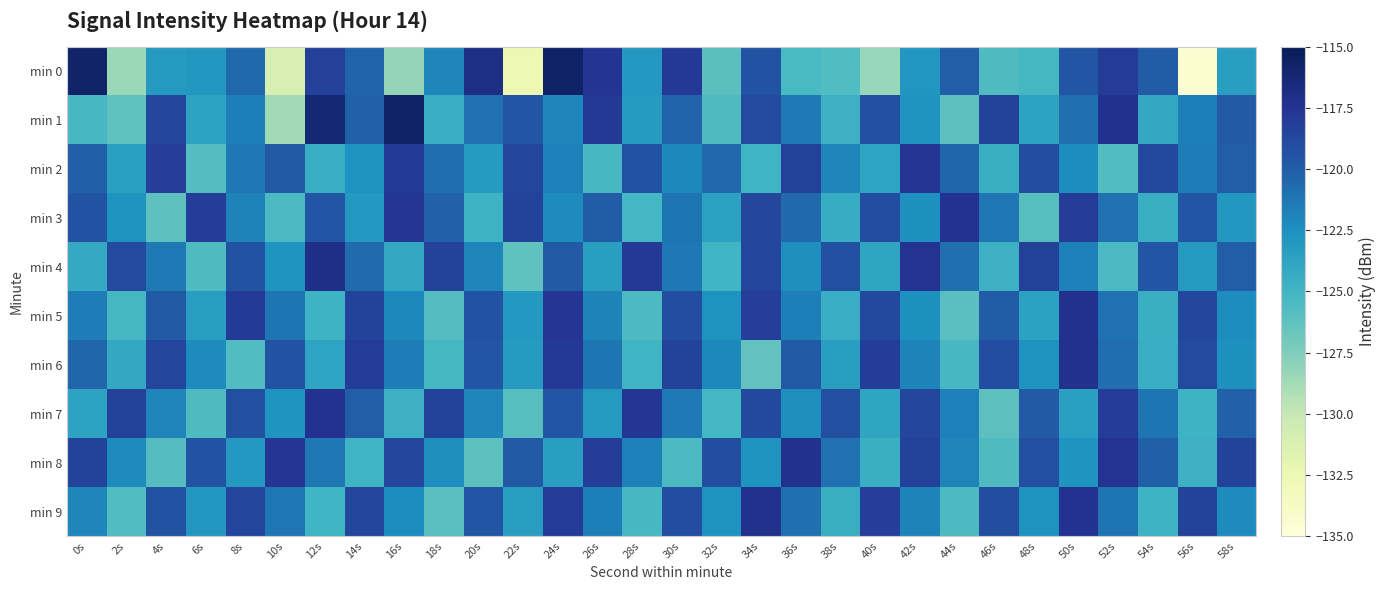

At which category does the chart reach its peak across all series?

24s